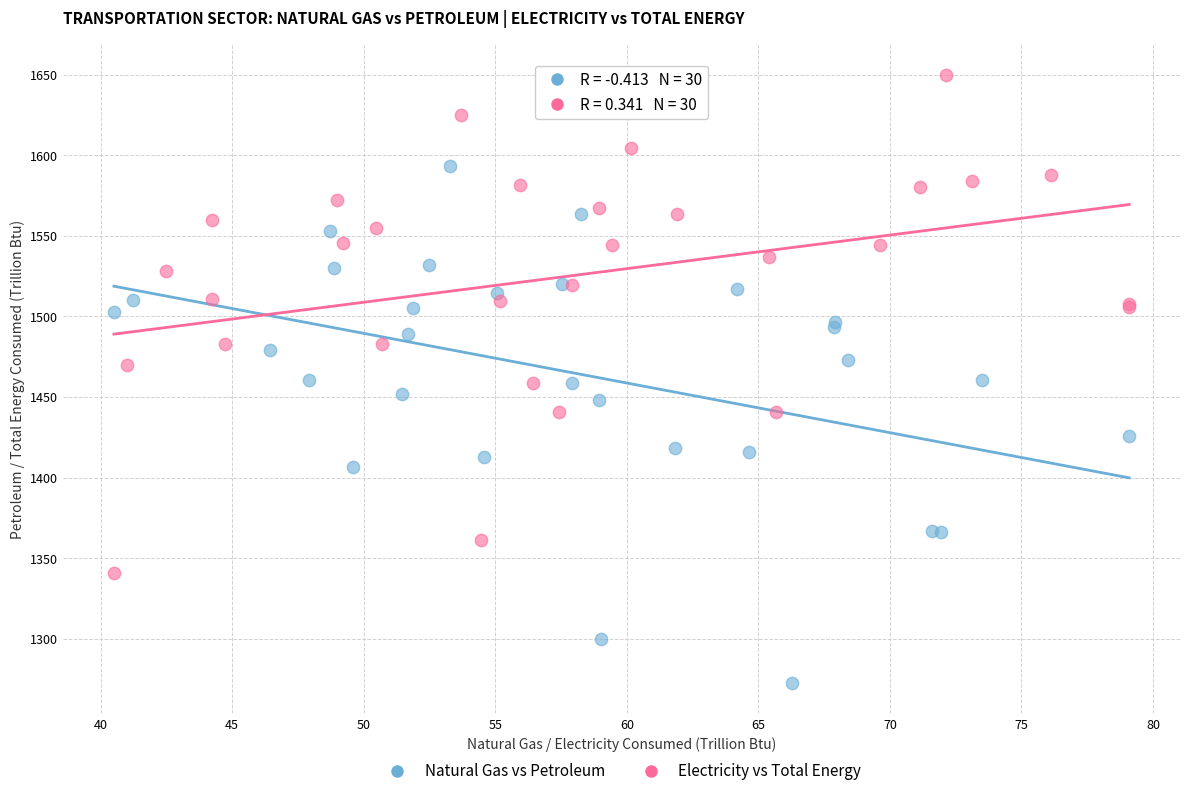

Which series reaches the minimum Y coordinate?

Natural Gas vs Petroleum